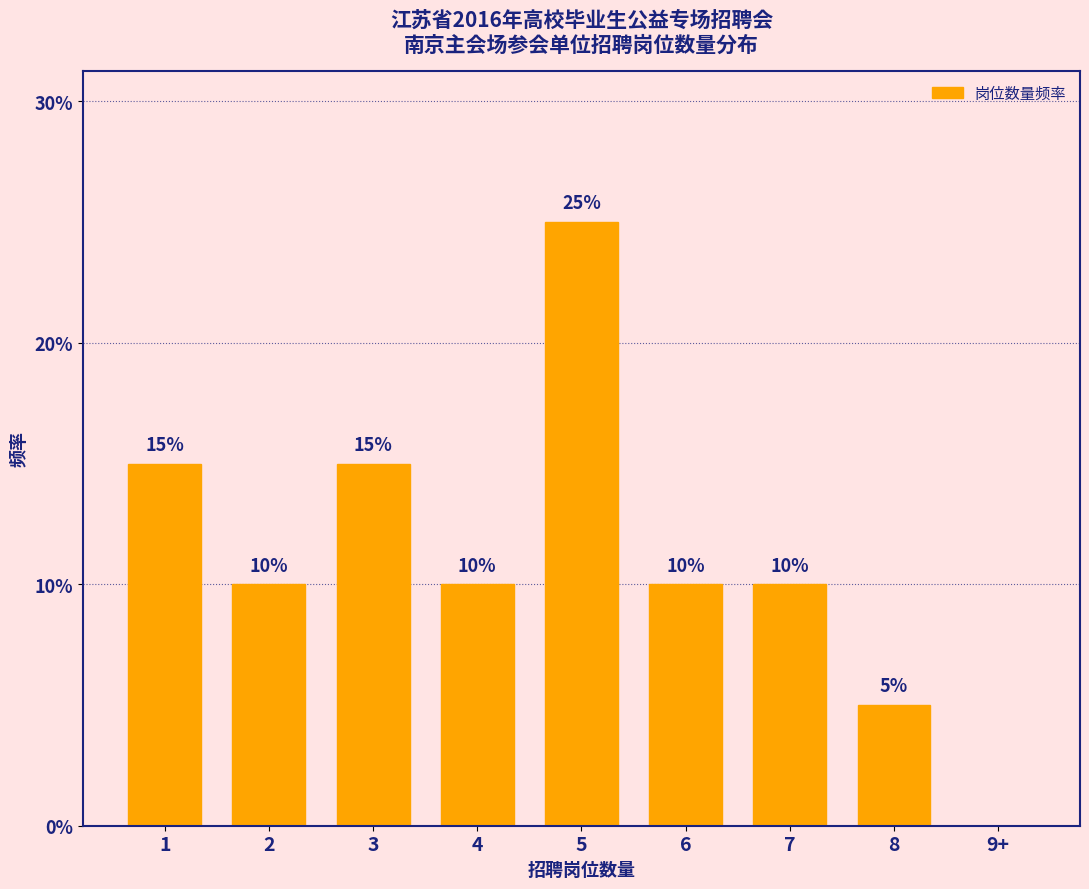

Reading left to right, what are all the values shown in this chart?

1=15	2=10	3=15	4=10	5=25	6=10	7=10	8=5	9+=0